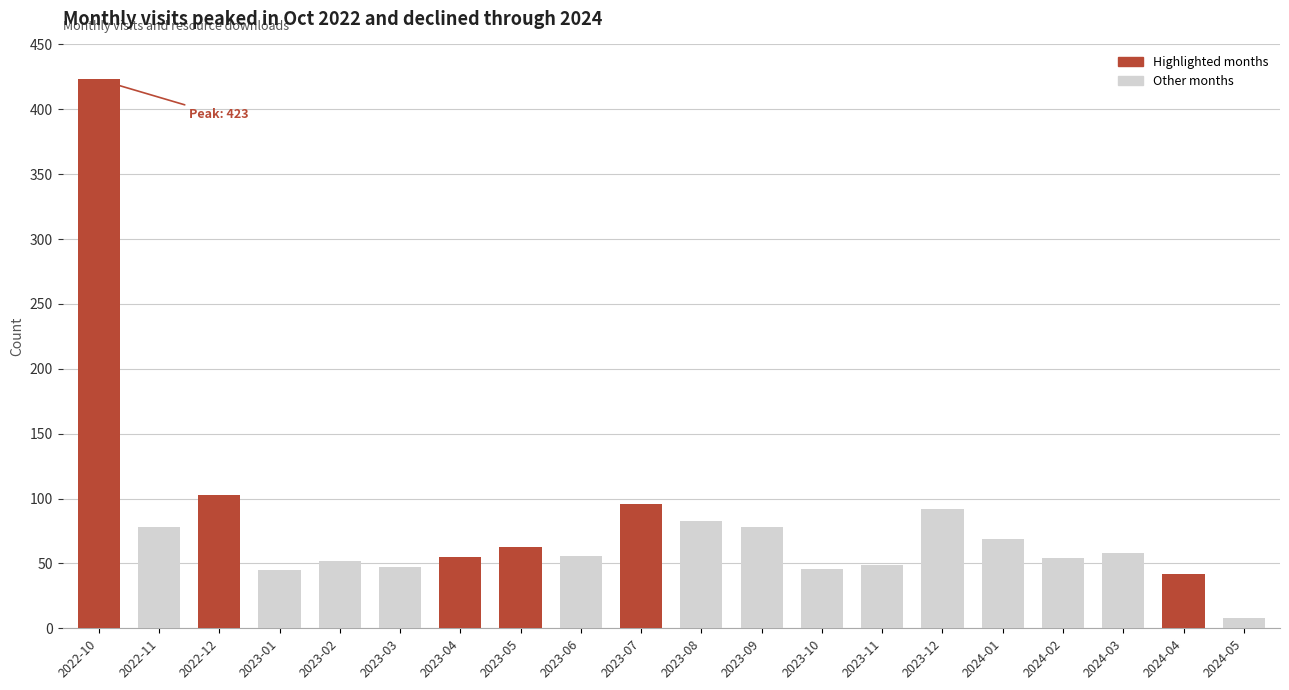

Is it true that the value at 2024-01 is 46?

False